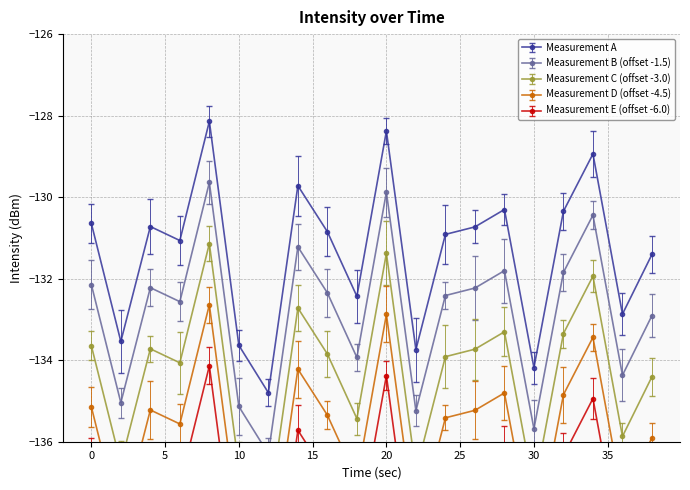

What is the maximum value for Measurement A?

-128.1